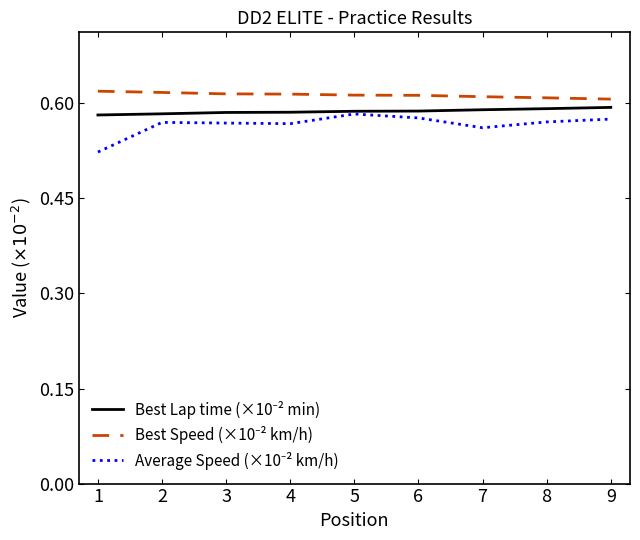

What is the total value across all series at 5?

1.8